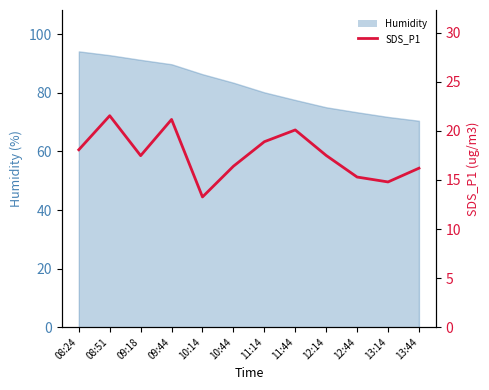

What is the minimum value shown in the chart?

13.3